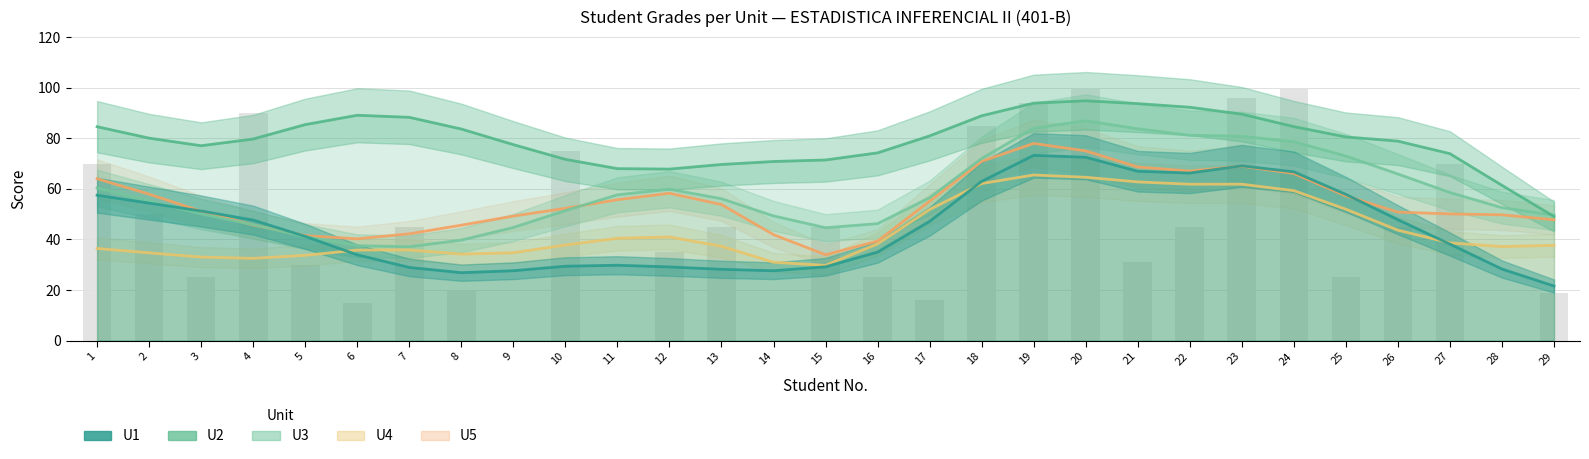

What is the average value of the U1 (smooth) series?

44.7